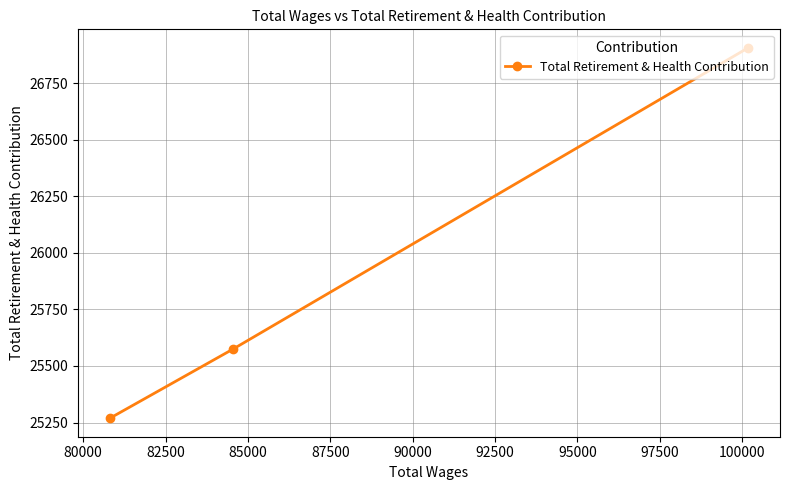

What is the value of the 3rd point from the left?

26907